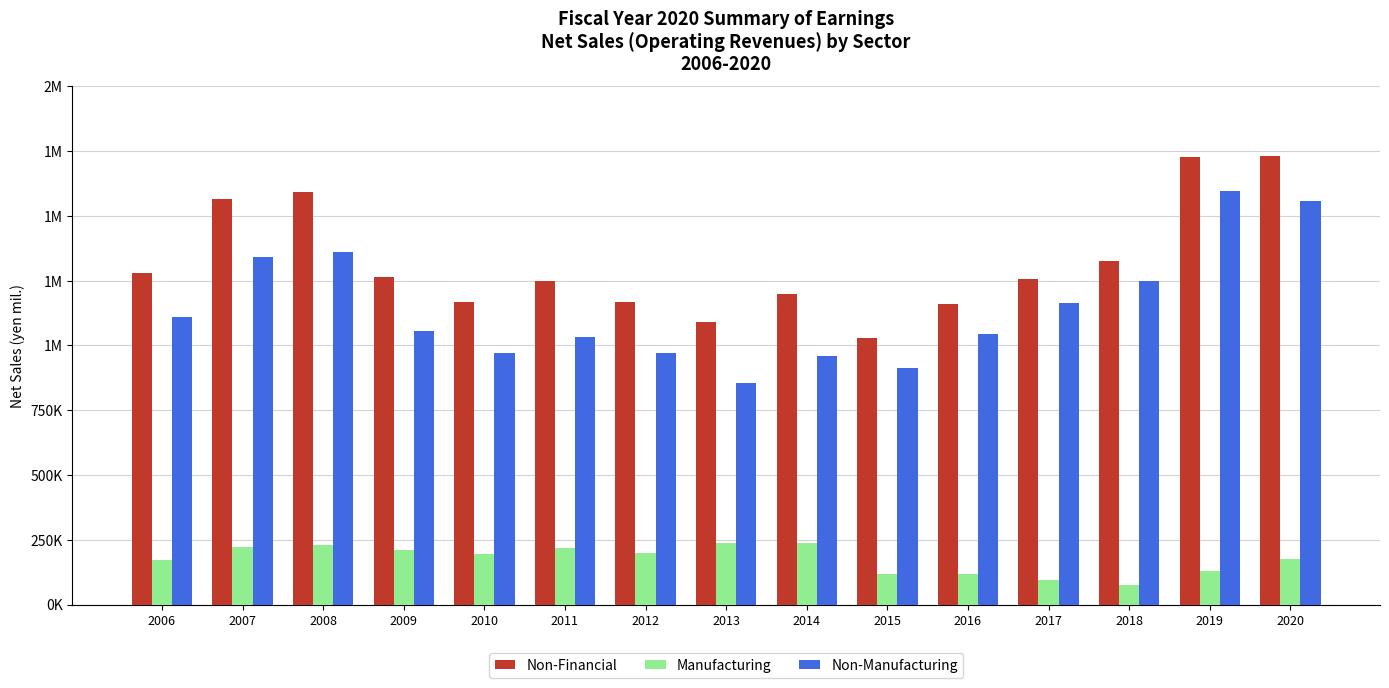

Reading left to right, list all the values displayed in this chart.

Non-Financial: 2006=1278213	2007=1564540	2008=1592875	2009=1264970	2010=1166646	2011=1249833	2012=1166909	2013=1092003	2014=1199815	2015=1029820	2016=1160788	2017=1257338	2018=1325892	2019=1728663	2020=1731682
Manufacturing: 2006=170080	2007=223069	2008=230610	2009=209701	2010=196425	2011=218224	2012=197083	2013=235982	2014=239226	2015=118004	2016=115854	2017=94658	2018=76120	2019=130566	2020=175347
Non-Manufacturing: 2006=1108133	2007=1341471	2008=1362265	2009=1055269	2010=970221	2011=1031609	2012=969826	2013=856021	2014=960589	2015=911816	2016=1044934	2017=1162680	2018=1249772	2019=1598097	2020=1556335